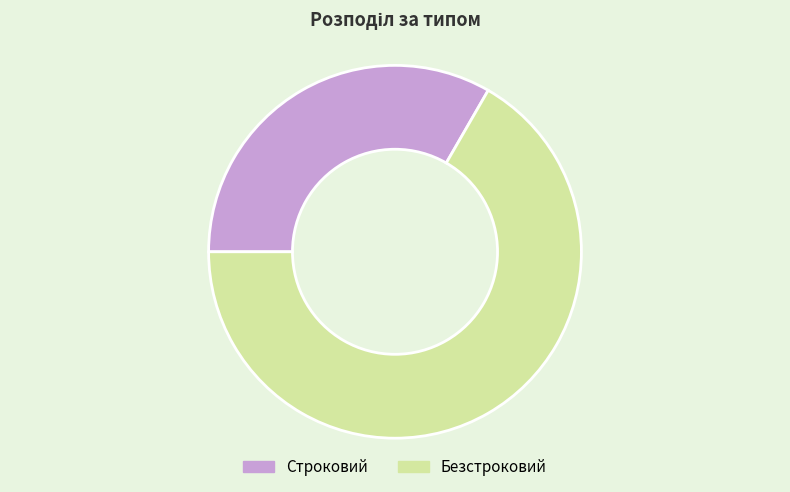

Which category accounts for the majority?

Безстроковий